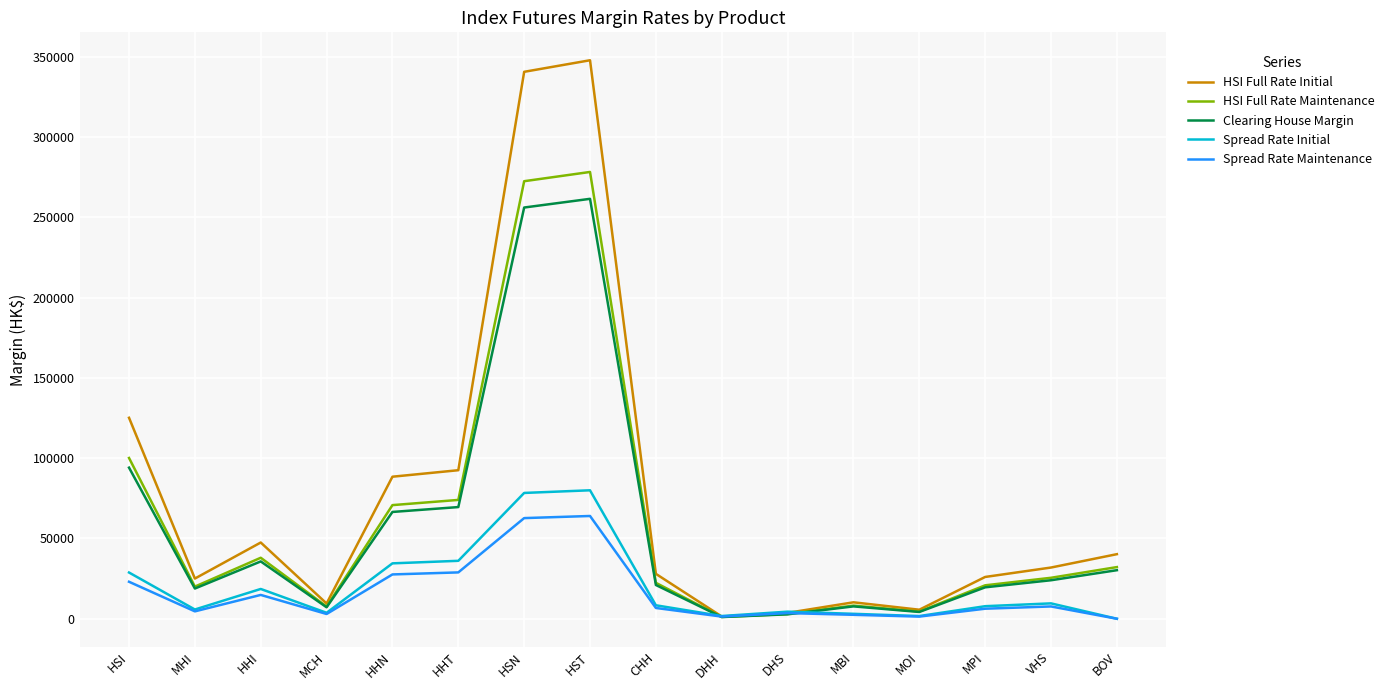

How many lines are shown in the chart?

5